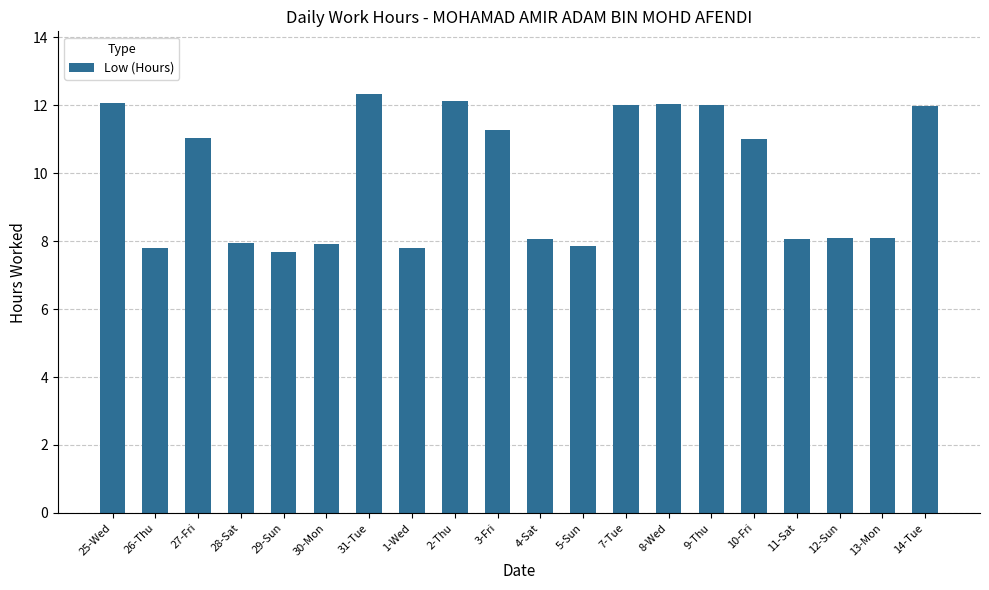

Which category has the highest value across all series?

31-Tue